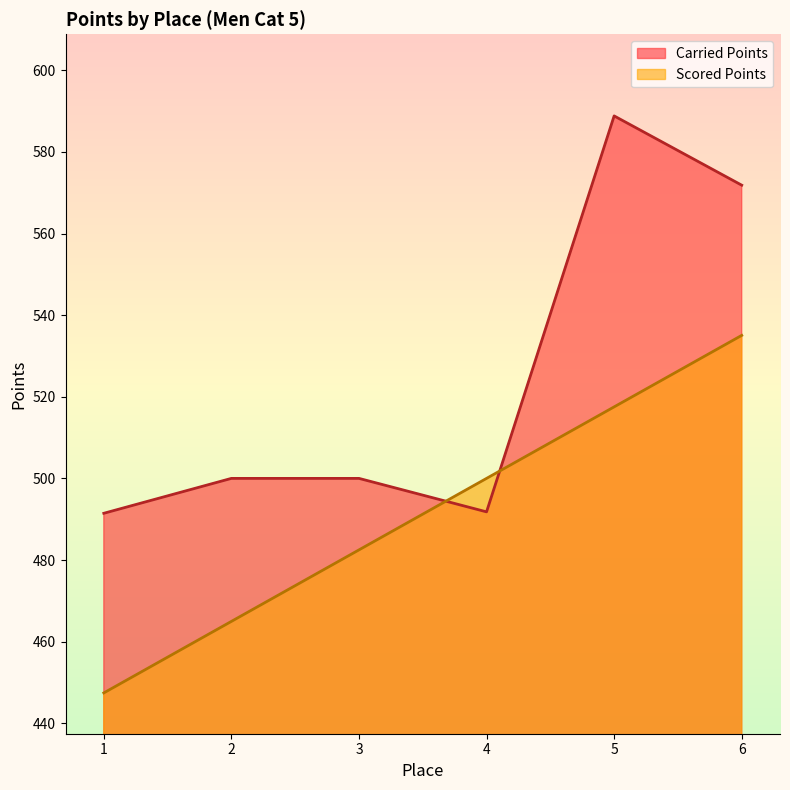

What is the minimum value for Carried Points?

491.4